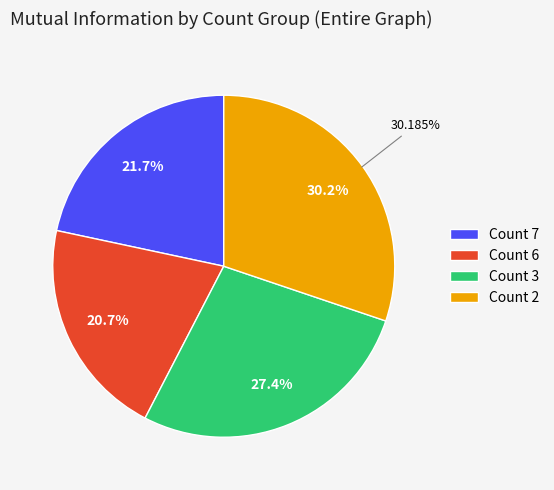

Approximately how many times larger is the value at Count 3 (Entire graph) compared to Count 6 (Entire graph)?

1.3